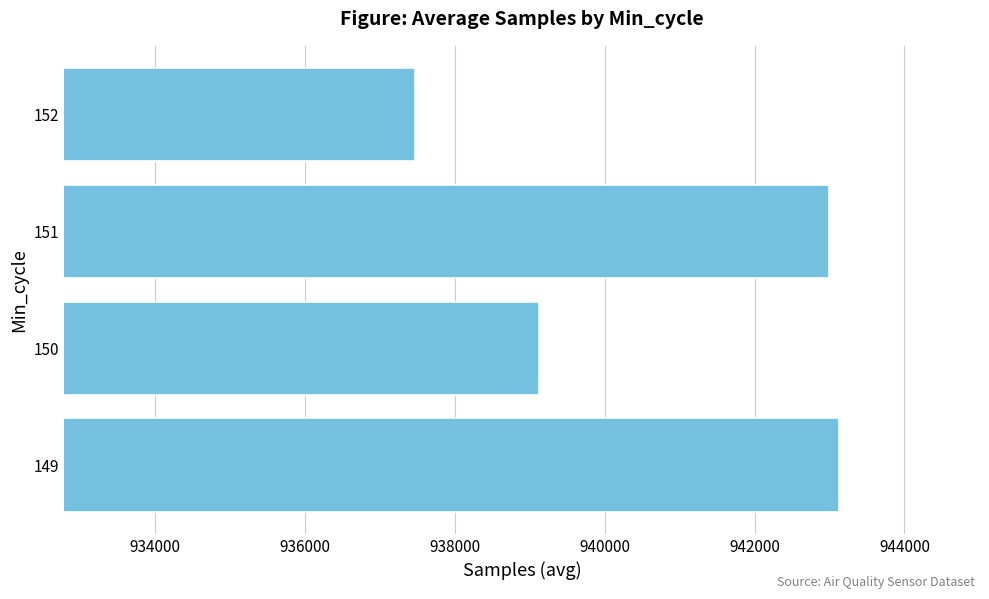

List the labels in order of value, largest first.

149, 151, 150, 152